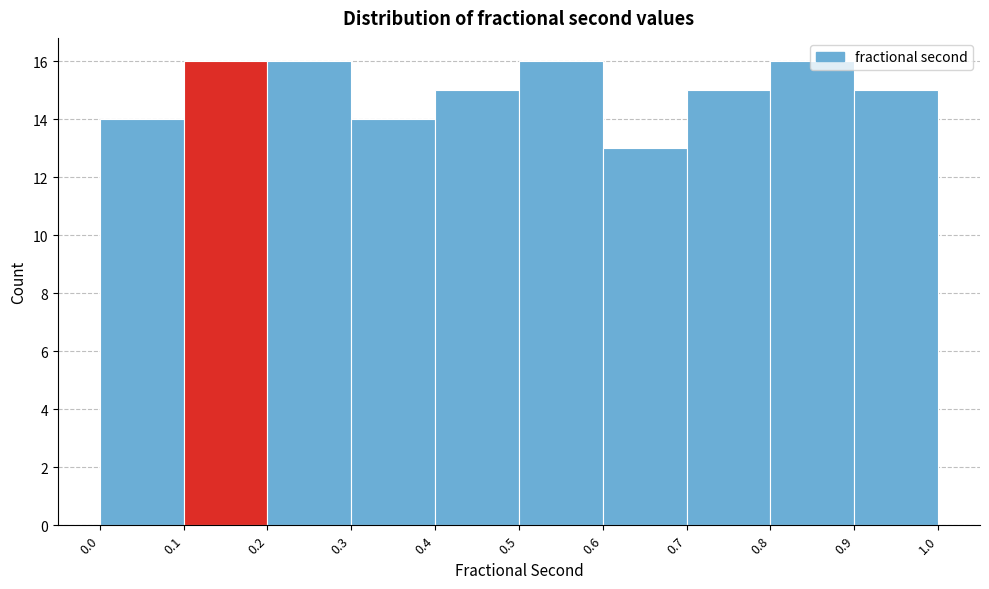

Reading left to right, transcribe this chart: for each bar, give the range it covers on the x-axis and its height. The values are not printed on the chart, so give them approximately, as read against the axis.

0.0 to 0.1: 14
0.1 to 0.2: 16
0.2 to 0.3: 16
0.3 to 0.4: 14
0.4 to 0.5: 15
0.5 to 0.6: 16
0.6 to 0.7: 13
0.7 to 0.8: 15
0.8 to 0.9: 16
0.9 to 1.0: 15